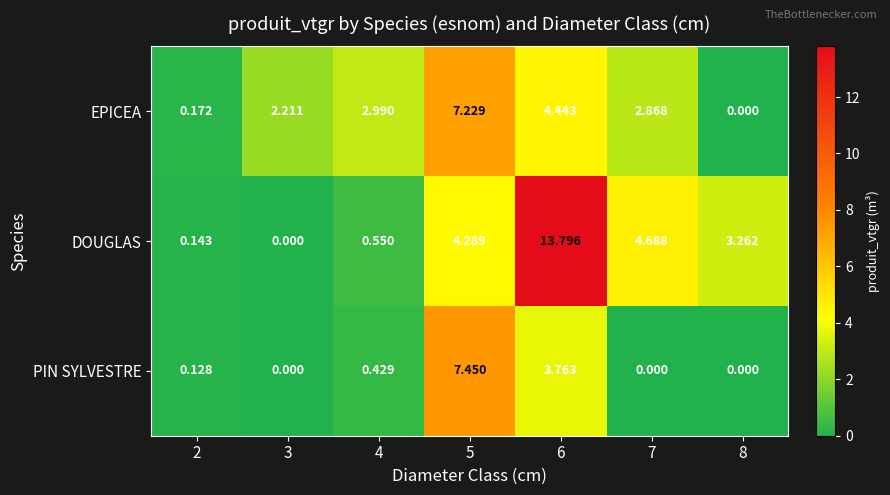

Rank the series by their average value, from lowest to highest.

PIN SYLVESTRE, EPICEA, DOUGLAS